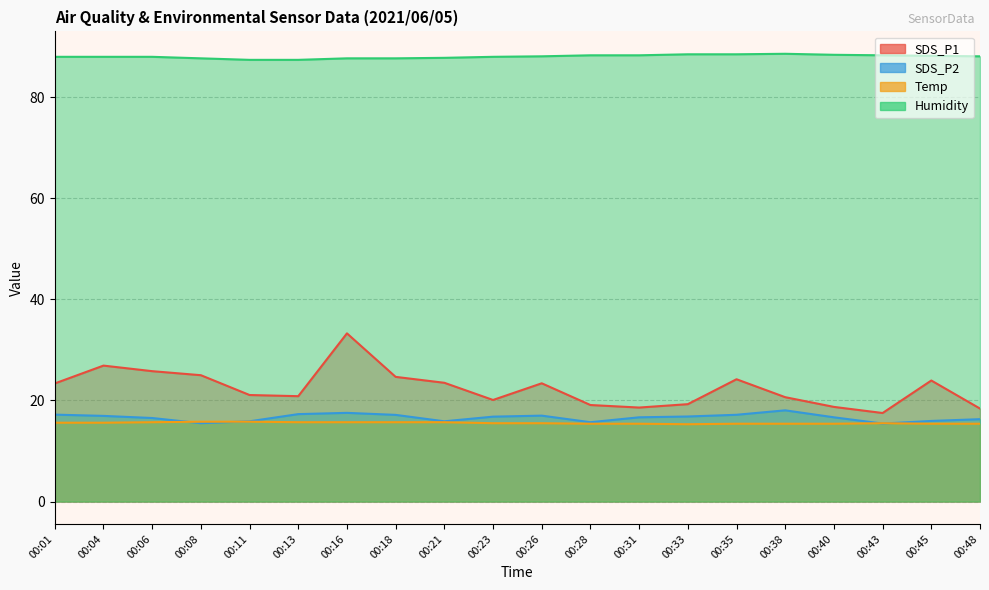

What is the value of the Temp point at the 1st from the left?

15.6